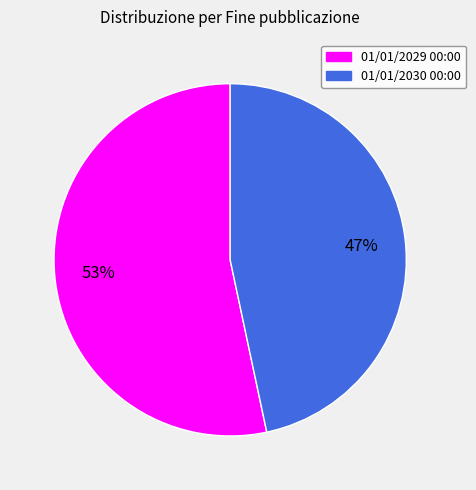

Combined, do 01/01/2029 00:00 and 01/01/2030 00:00 account for over 50%?

Yes